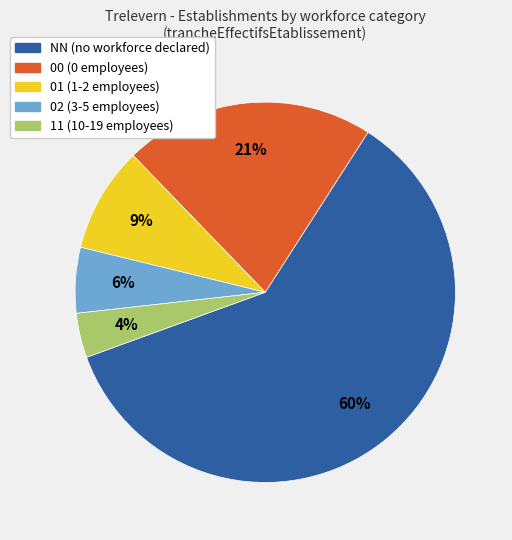

What is the smallest slice in the pie chart?

11